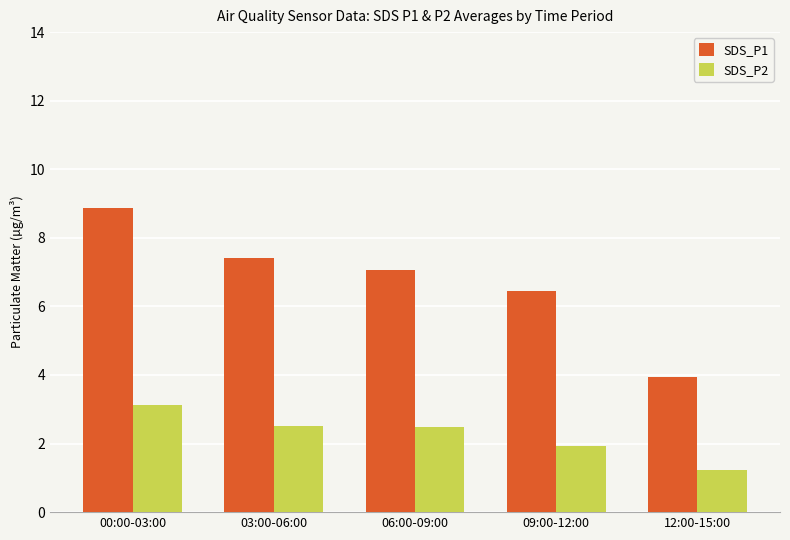

What is the difference between the second highest and minimum values in the SDS_P2 series?

1.3